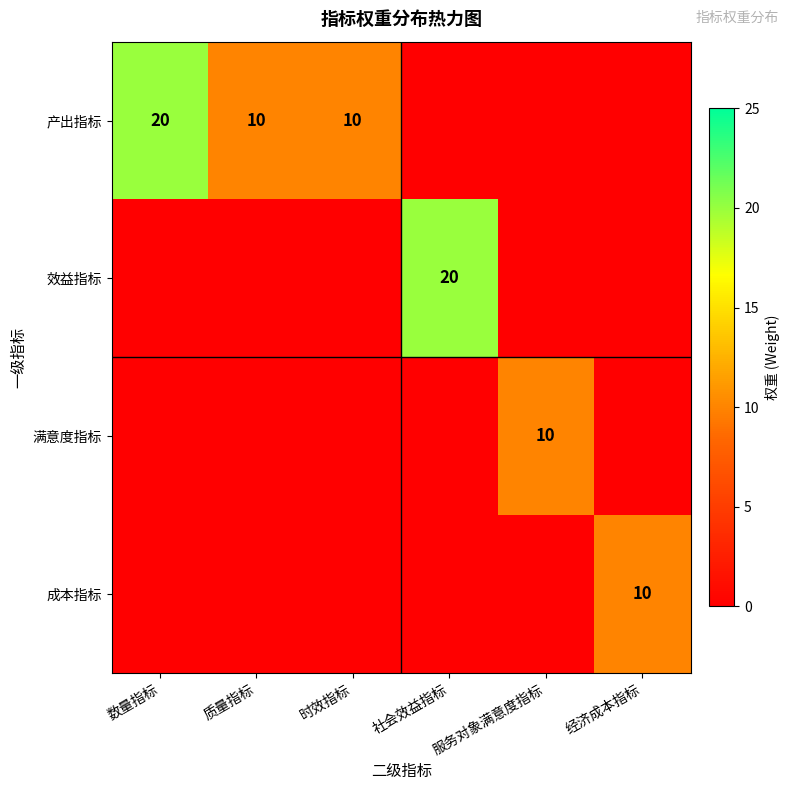

Which category has the lowest value across all series?

社会效益指标